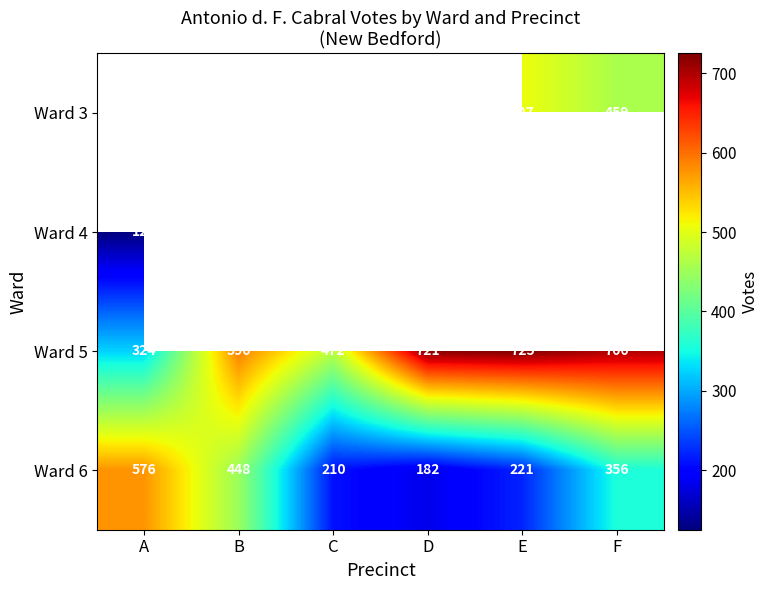

Is the value of Ward 6 at F greater than the value of Ward 5 at E?

No